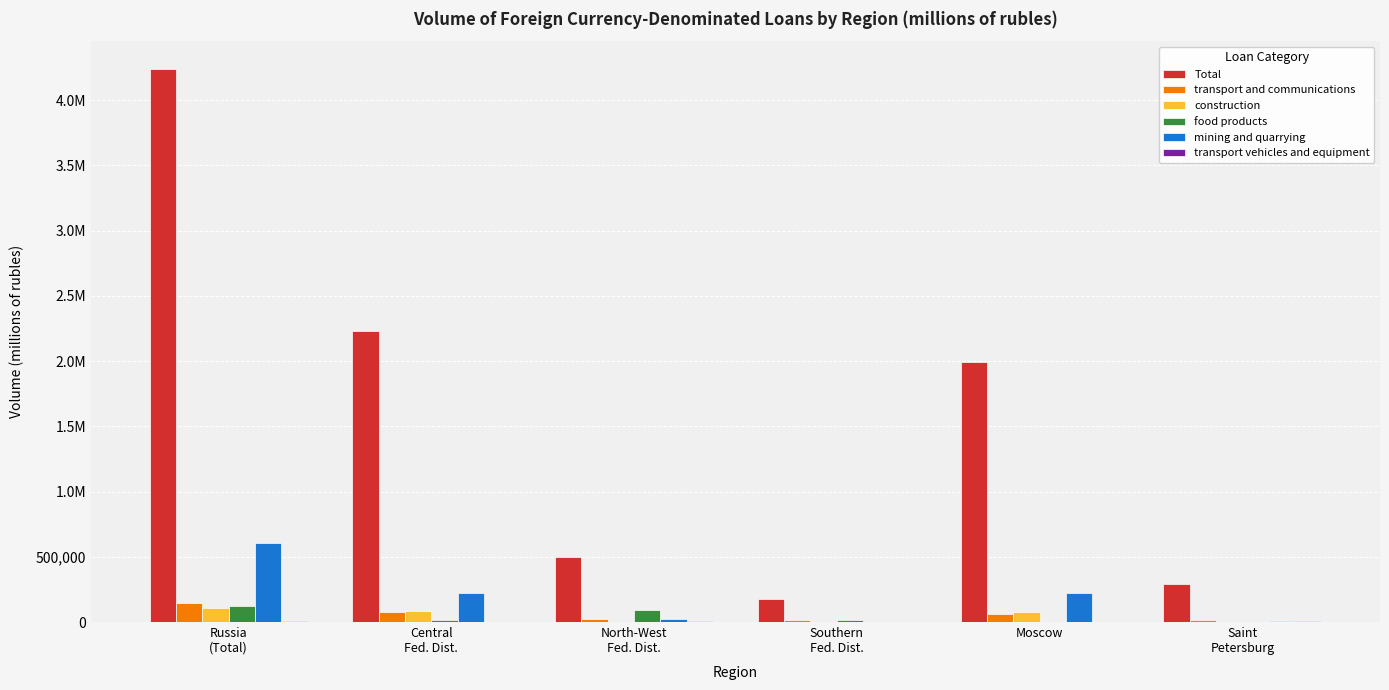

Between Southern
Fed. Dist. and Moscow, which series saw the biggest shift?

Total